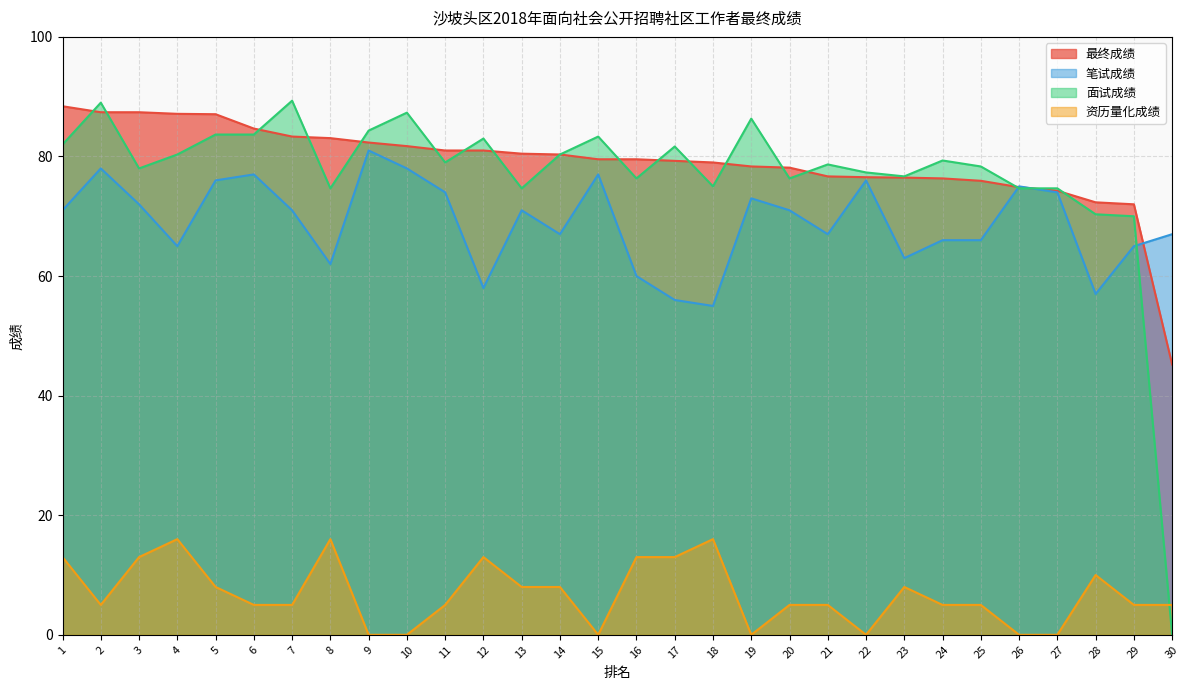

Rank the series at 6 from lowest to highest value.

资历量化成绩, 笔试成绩, 面试成绩, 最终成绩